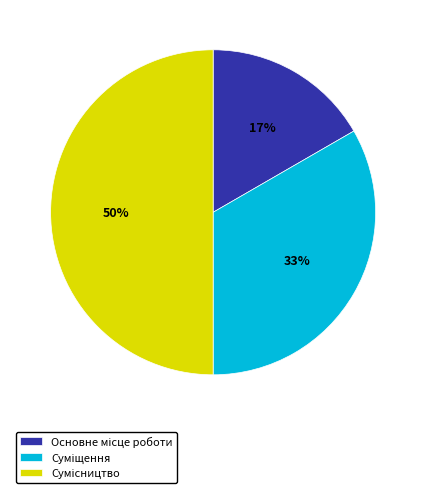

To the nearest percent, what is the difference between the largest and smallest slice percentages?

33%